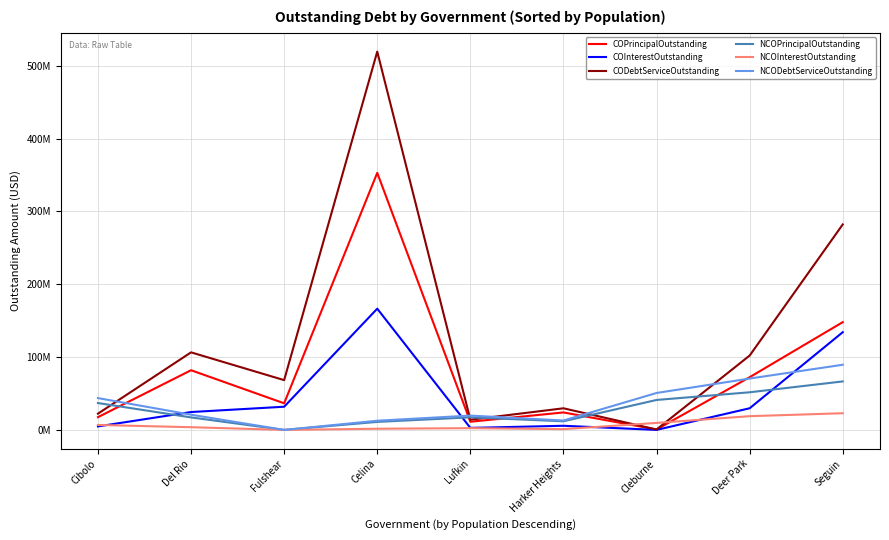

At which category is the sum across all series the highest?

Celina